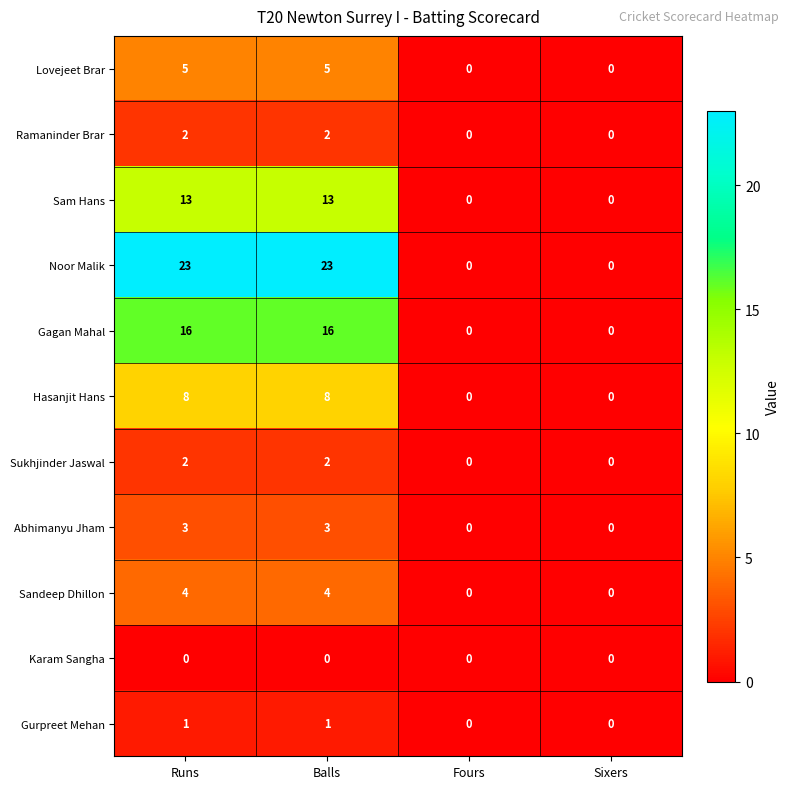

Which series has the largest range (max minus min)?

Noor Malik